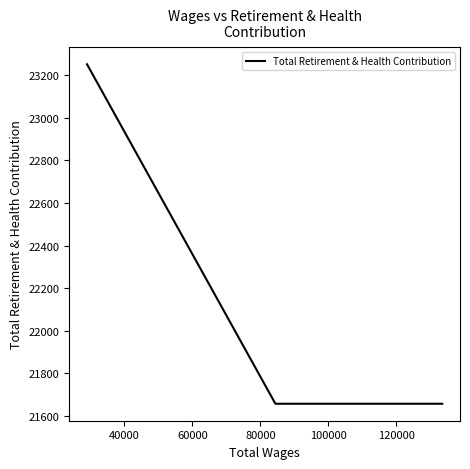

What is the average value?

22189